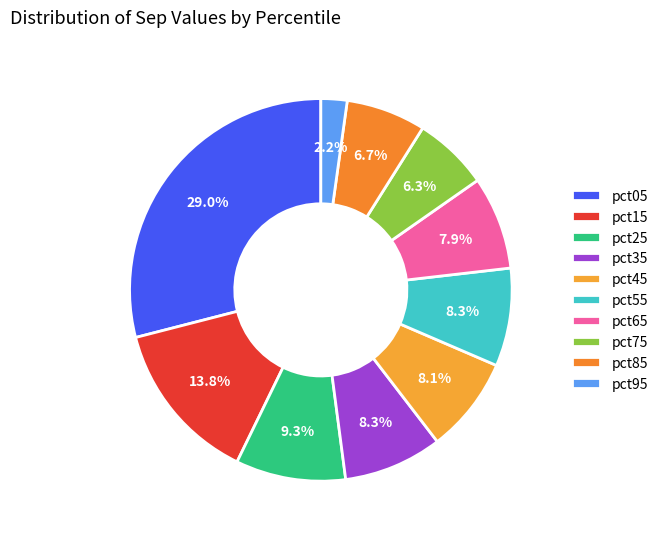

Does pct25 represent more than half of the total?

No